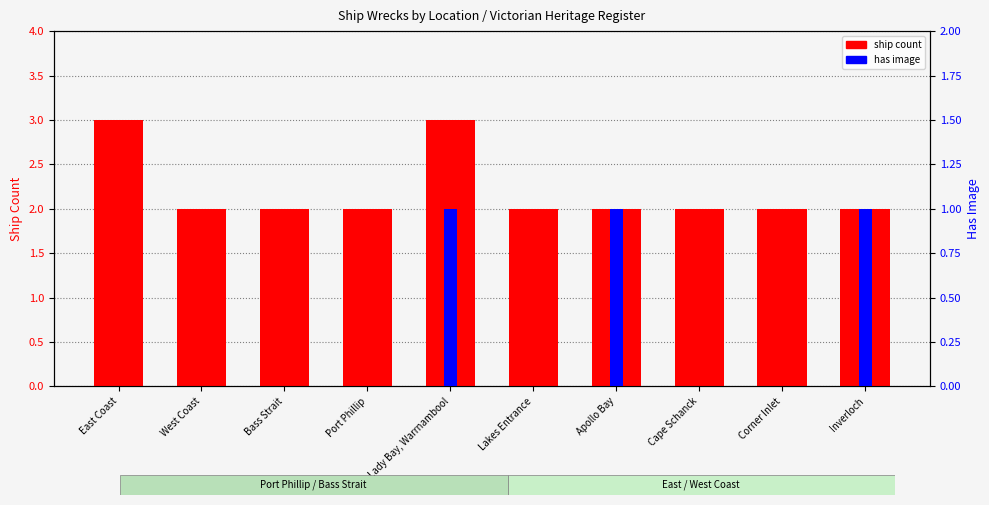

What is the label of the 5th bar from the left?

Lady Bay, Warrnambool